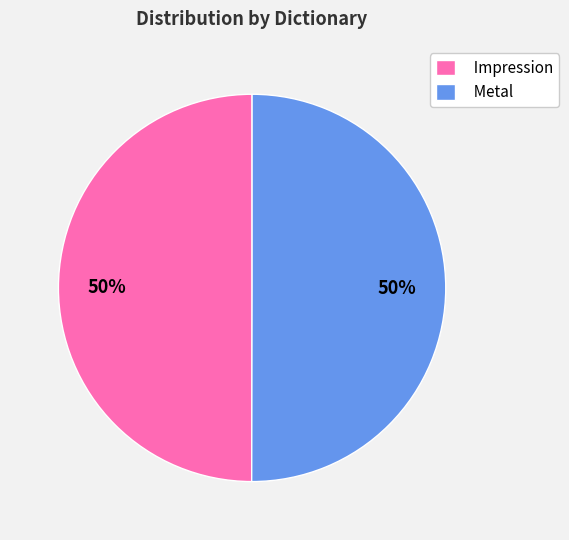

To the nearest percent, what is the combined percentage of Impression and Metal?

100%